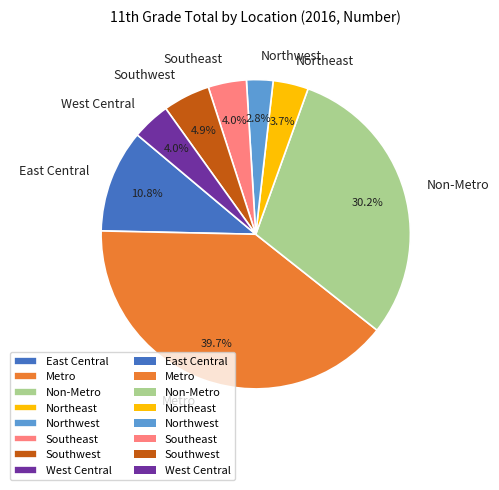

What percentage do Northeast and East Central together represent?

14.5%